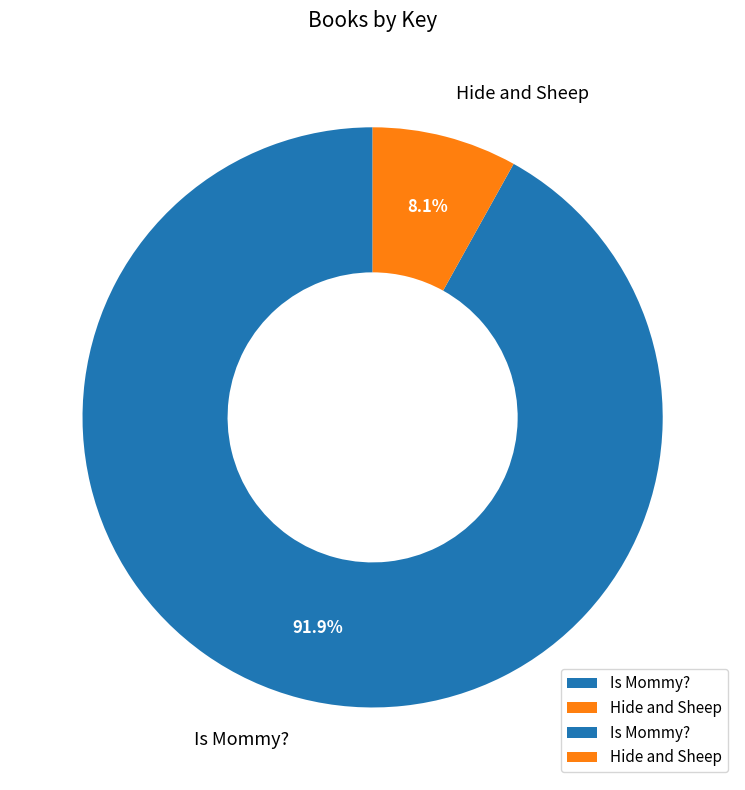

To the nearest percent, what percentage of the pie is Hide and Sheep?

8%